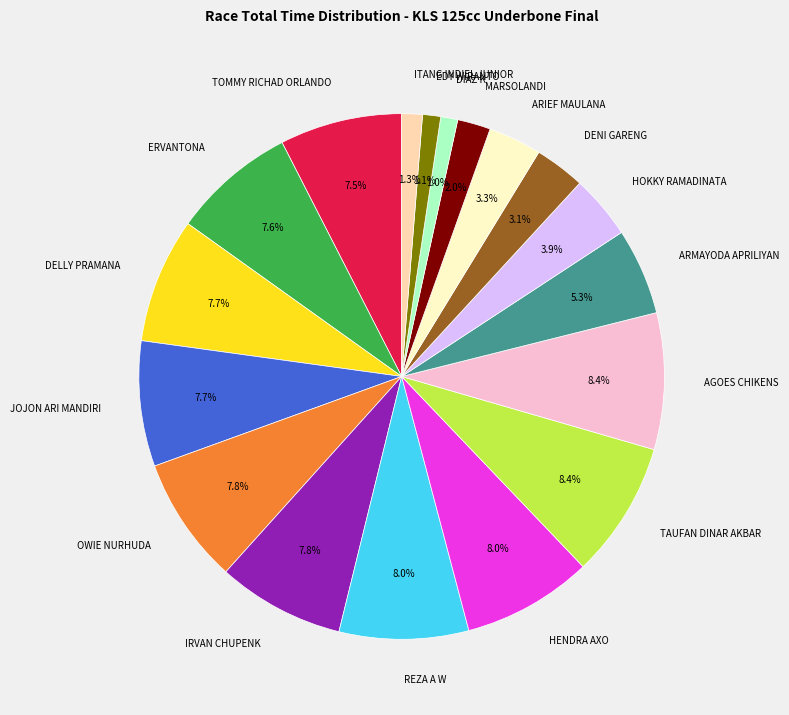

Combined, do EDY WIRANTO and MARSOLANDI account for over 50%?

No